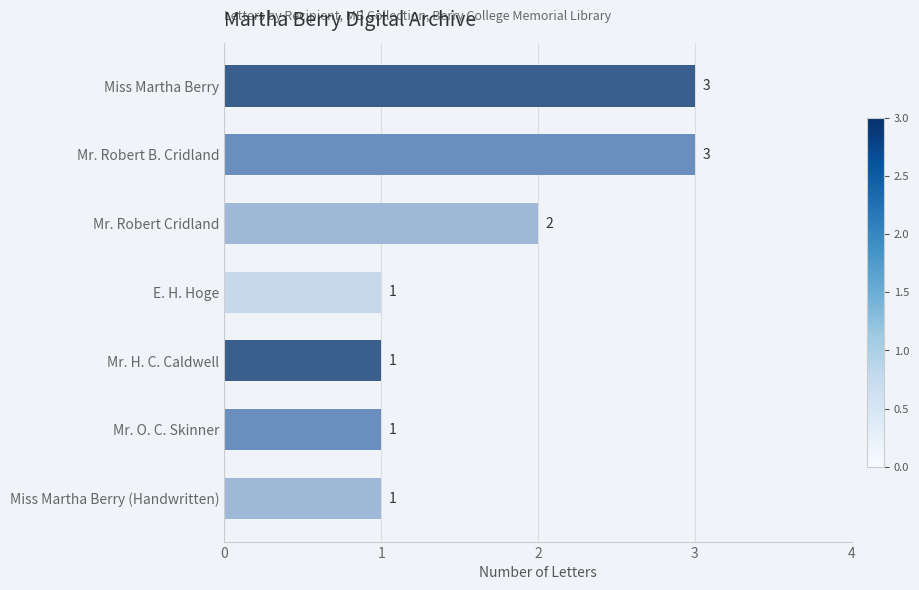

What is the label of the 5th bar from the bottom?

Mr. Robert Cridland